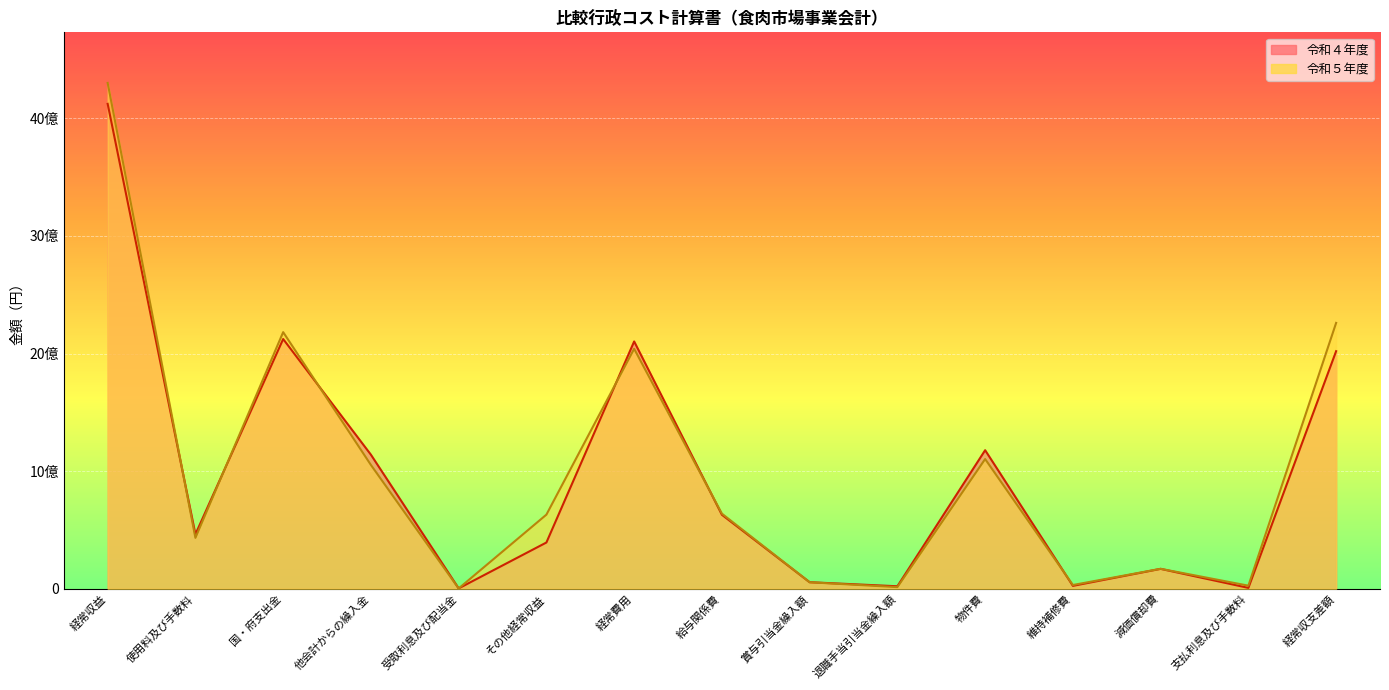

In 令和５年度, how many points are higher than both neighbors (excluding endpoints)?

4